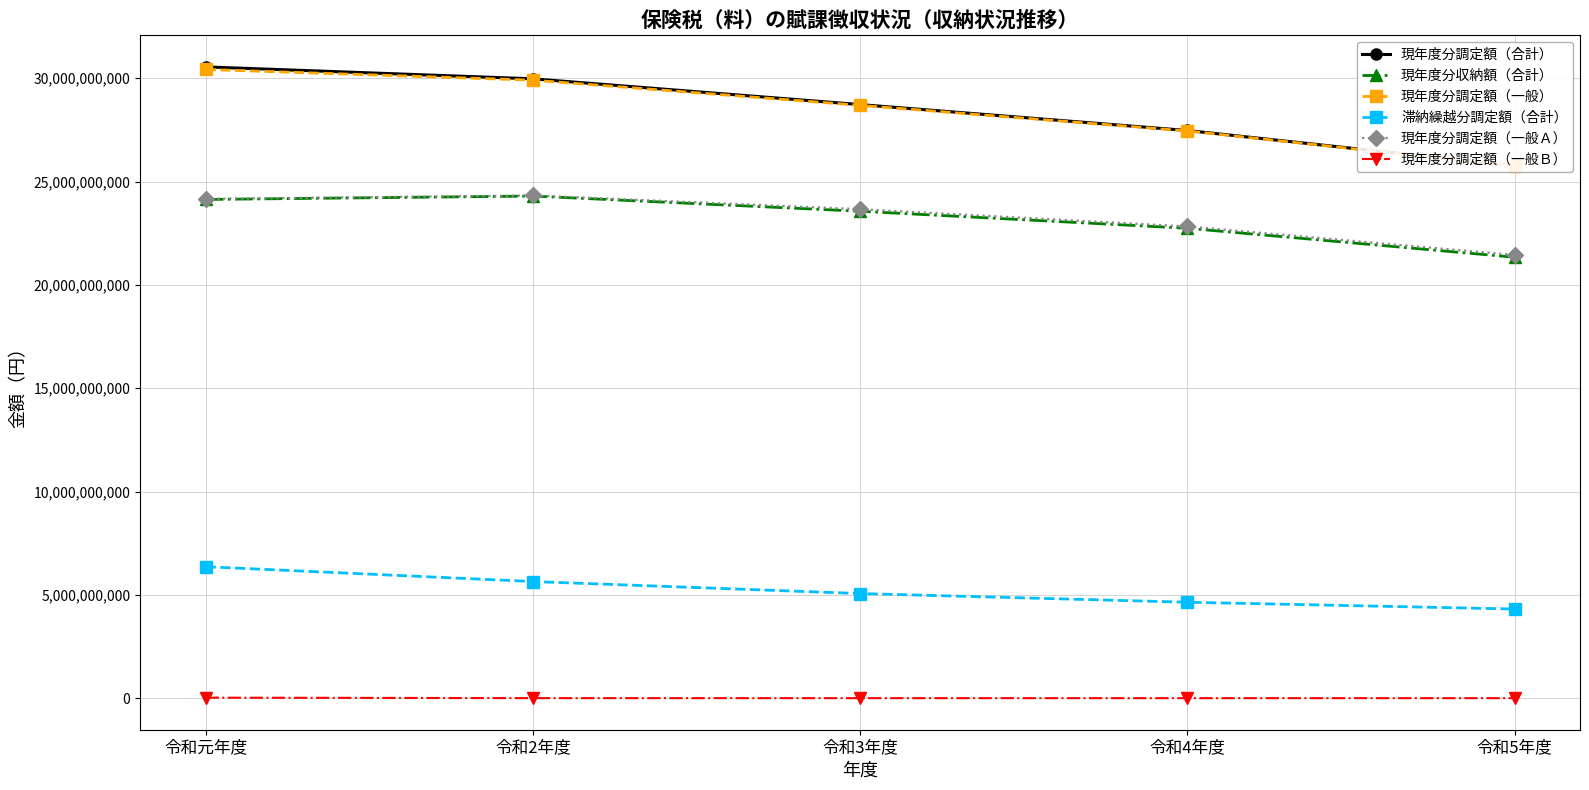

Is the value of 現年度分調定額（一般Ｂ） at 令和5年度 greater than the value of 現年度分調定額（一般Ａ） at 令和5年度?

No